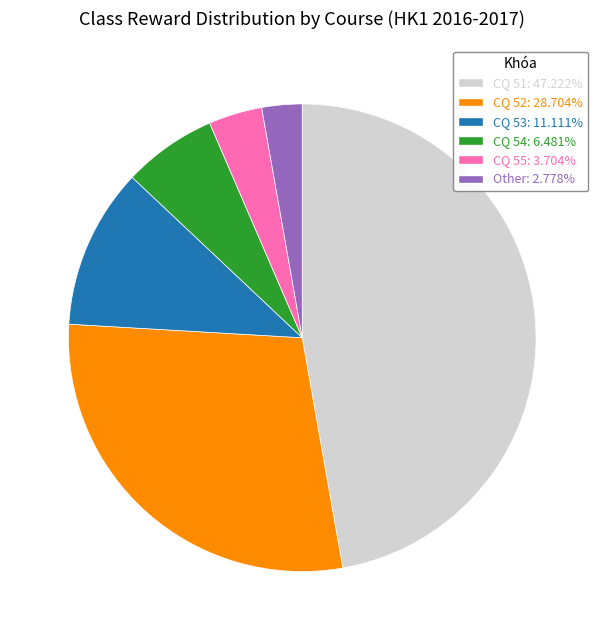

Does CQ 53: 11.111% represent more than half of the total?

No